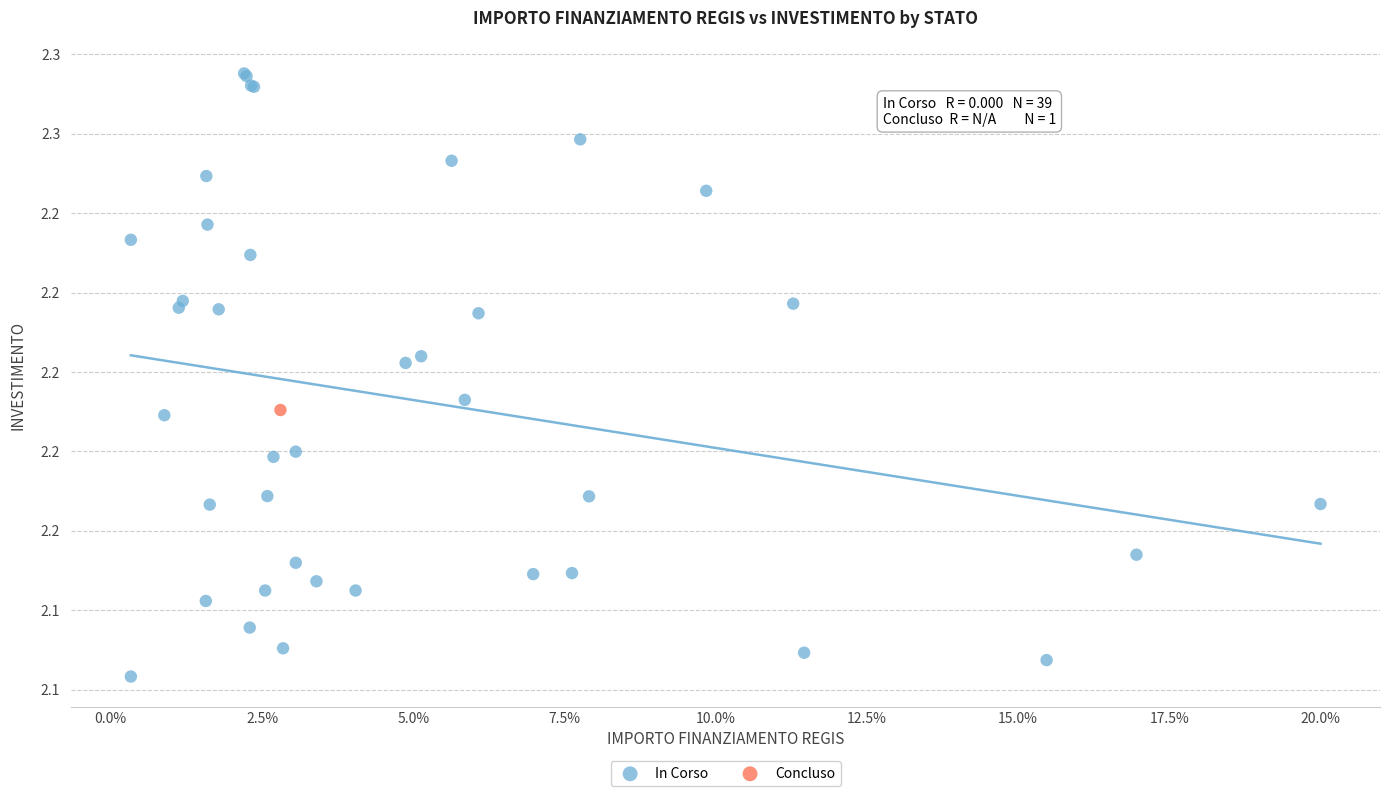

What are all the series names shown in the legend?

In Corso, Concluso